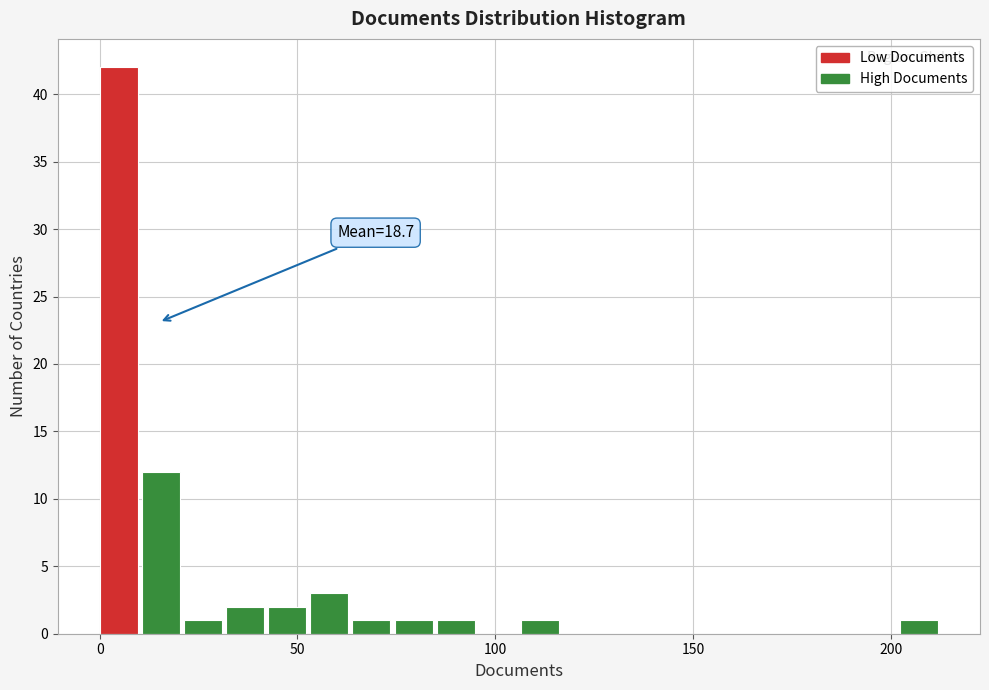

Around what value on the x-axis is the tallest bar? Give the approximate position of its centre, as read against the axis.

5